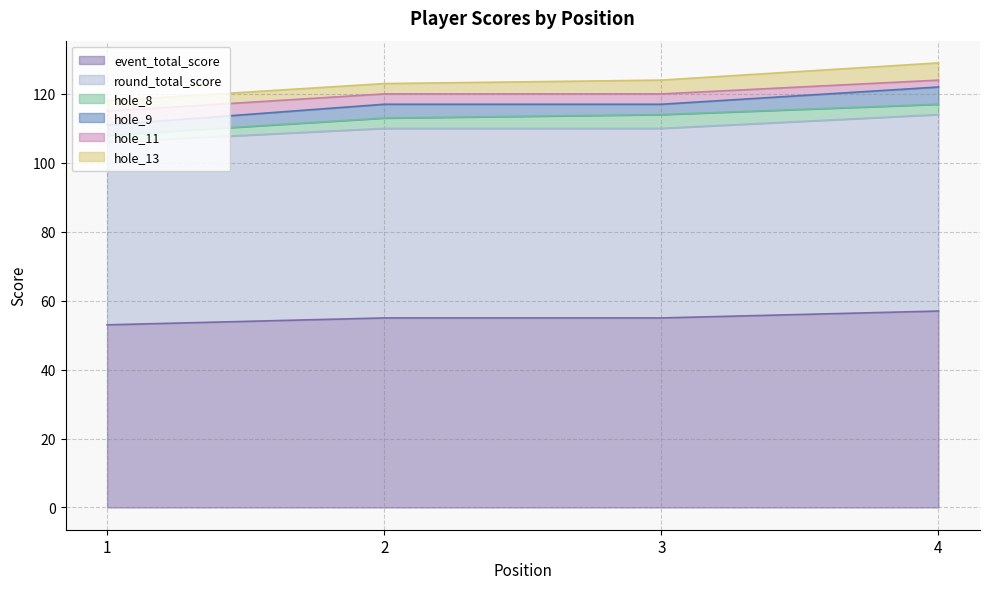

What is the lowest value of the event_total_score series?

53